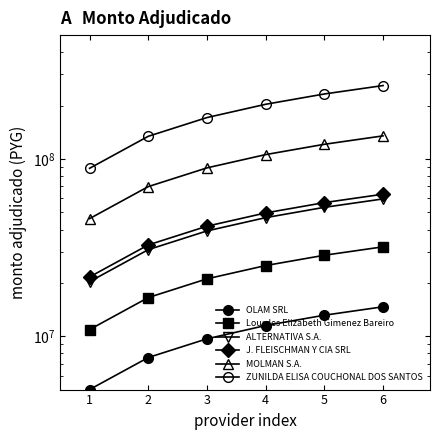

At which label does MOLMAN S.A. reach its minimum?

1